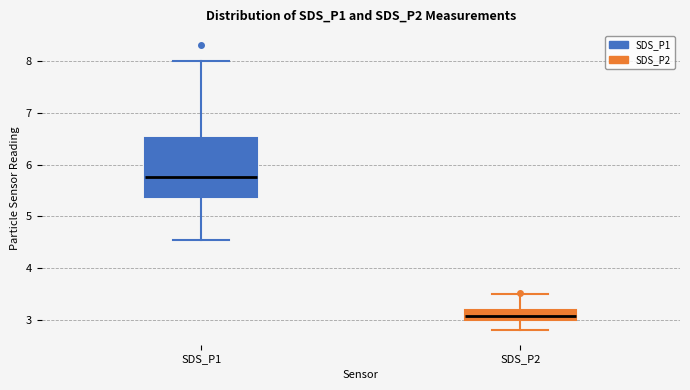

Which box's median line is the lowest?

SDS_P2